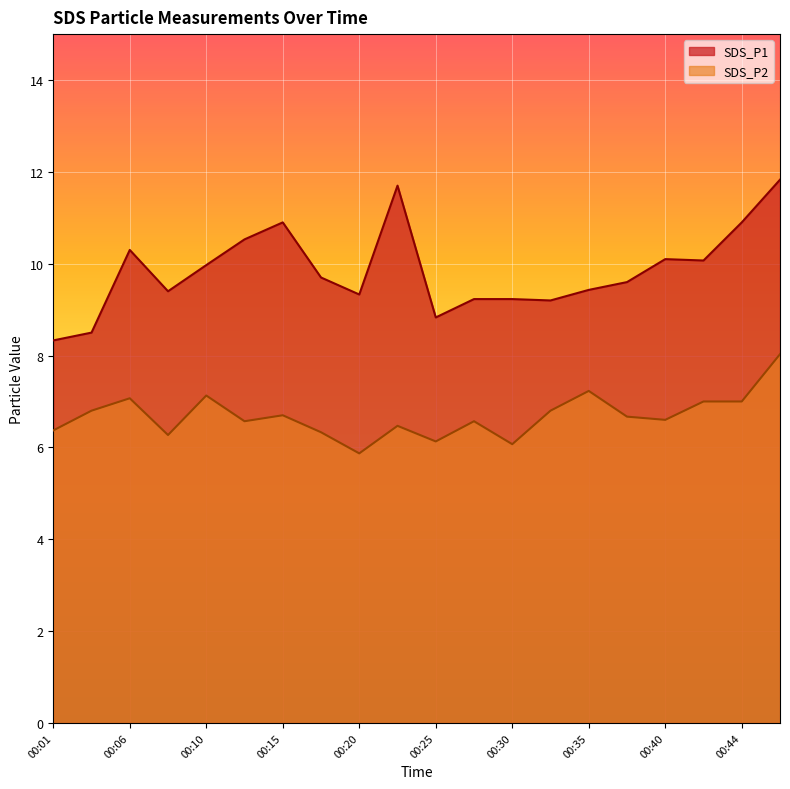

How many lines are shown in the chart?

2